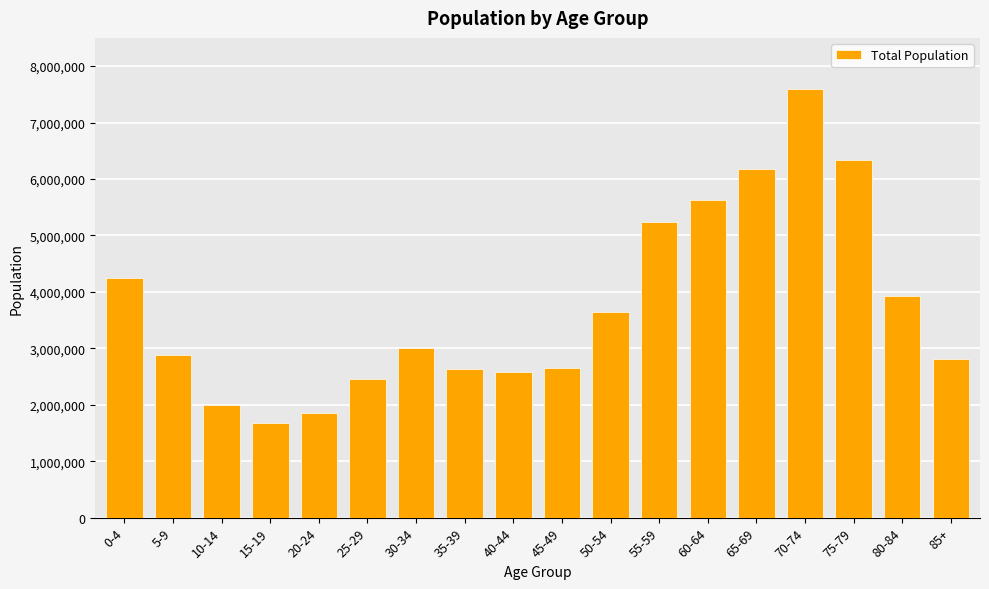

What is the sum of all values?

67340528